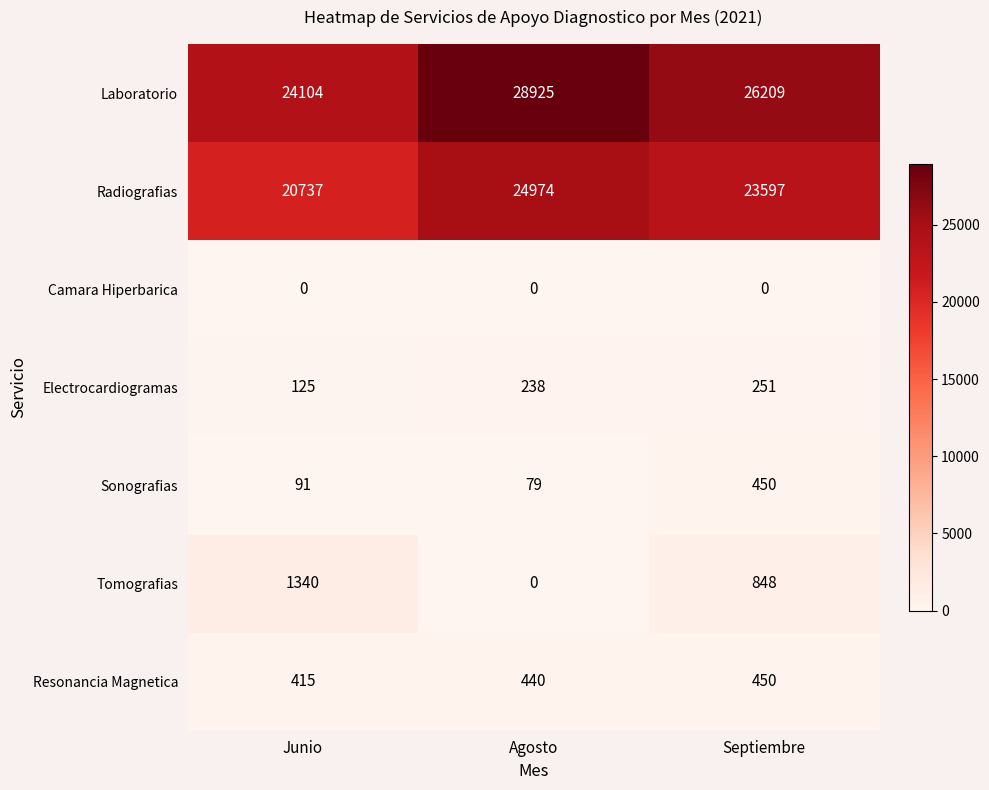

Where is Sonografias nearest to the value 264?

Junio